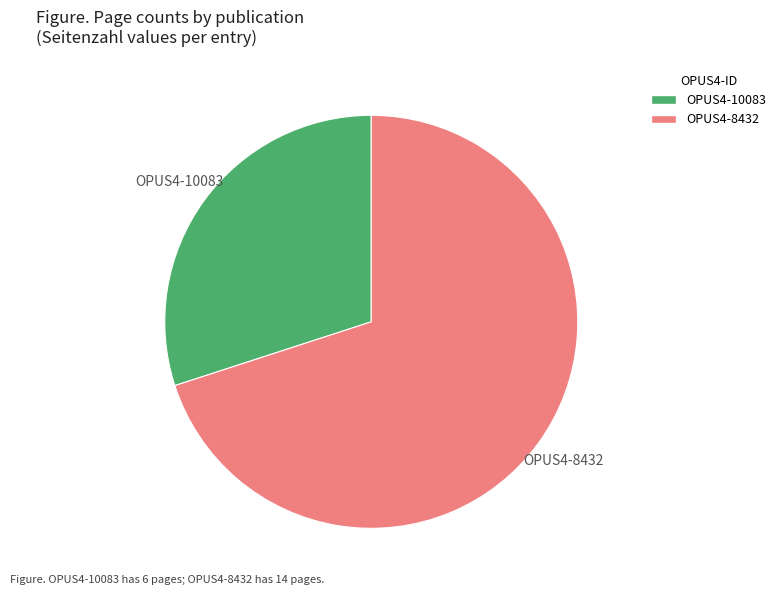

Does any single category account for the majority?

Yes